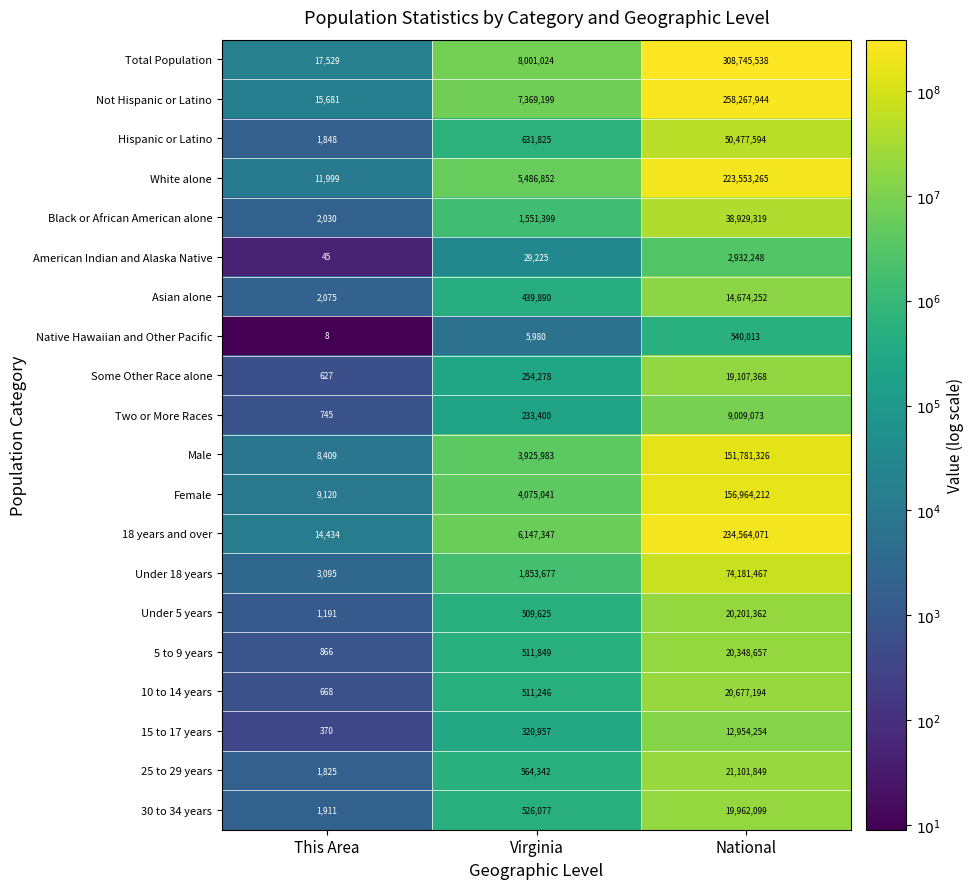

Is it true that 18 years and over equals 6147347 at Virginia?

True